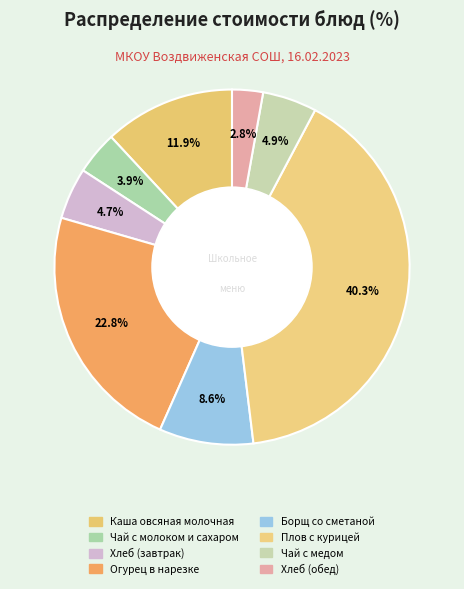

Does Плов с курицей account for over 50% of the chart?

No